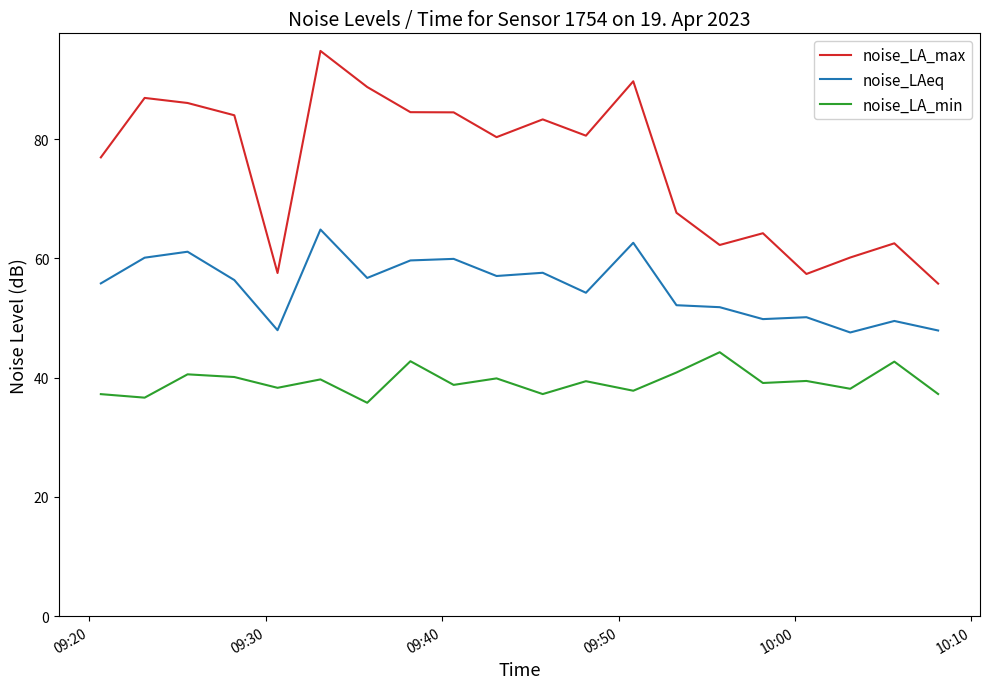

True or false: noise_LA_min and noise_LAeq cross at least once.

False